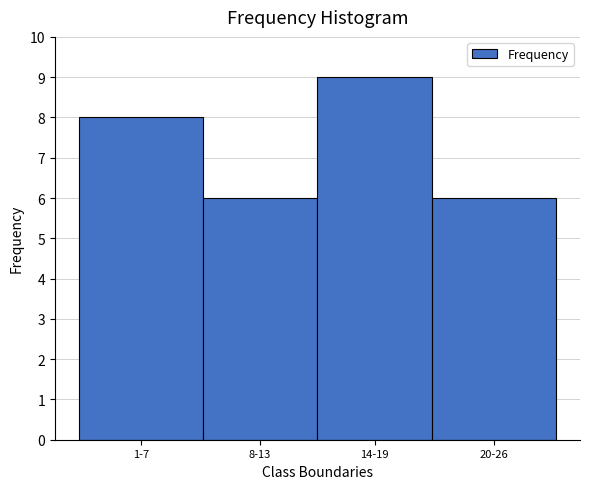

Reading right to left, list all the values displayed in this chart.

20-26=6	14-19=9	8-13=6	1-7=8